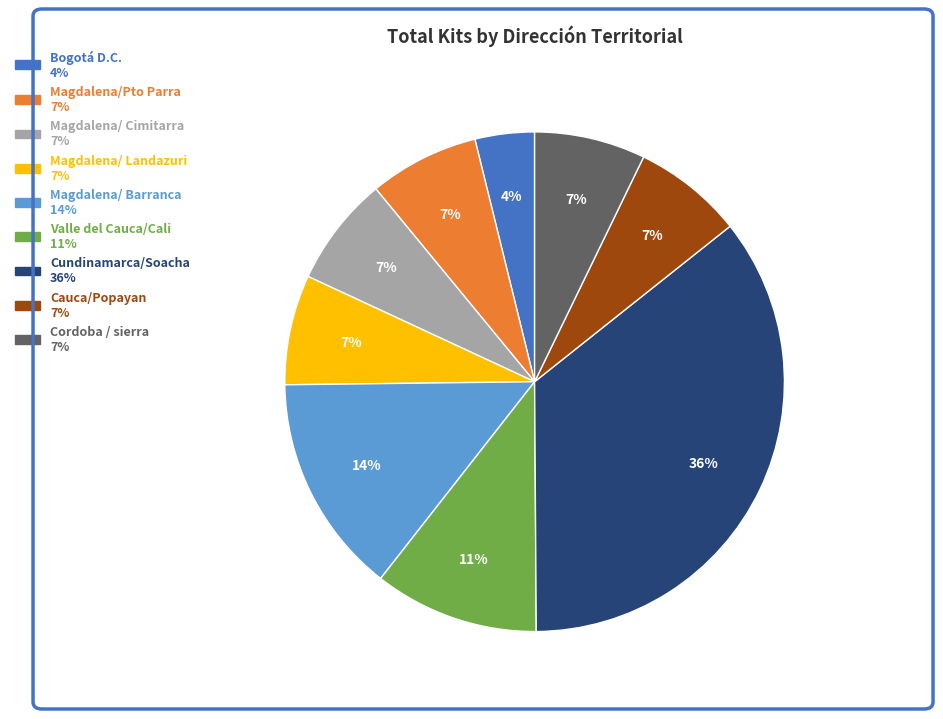

Does any single category account for the majority?

No